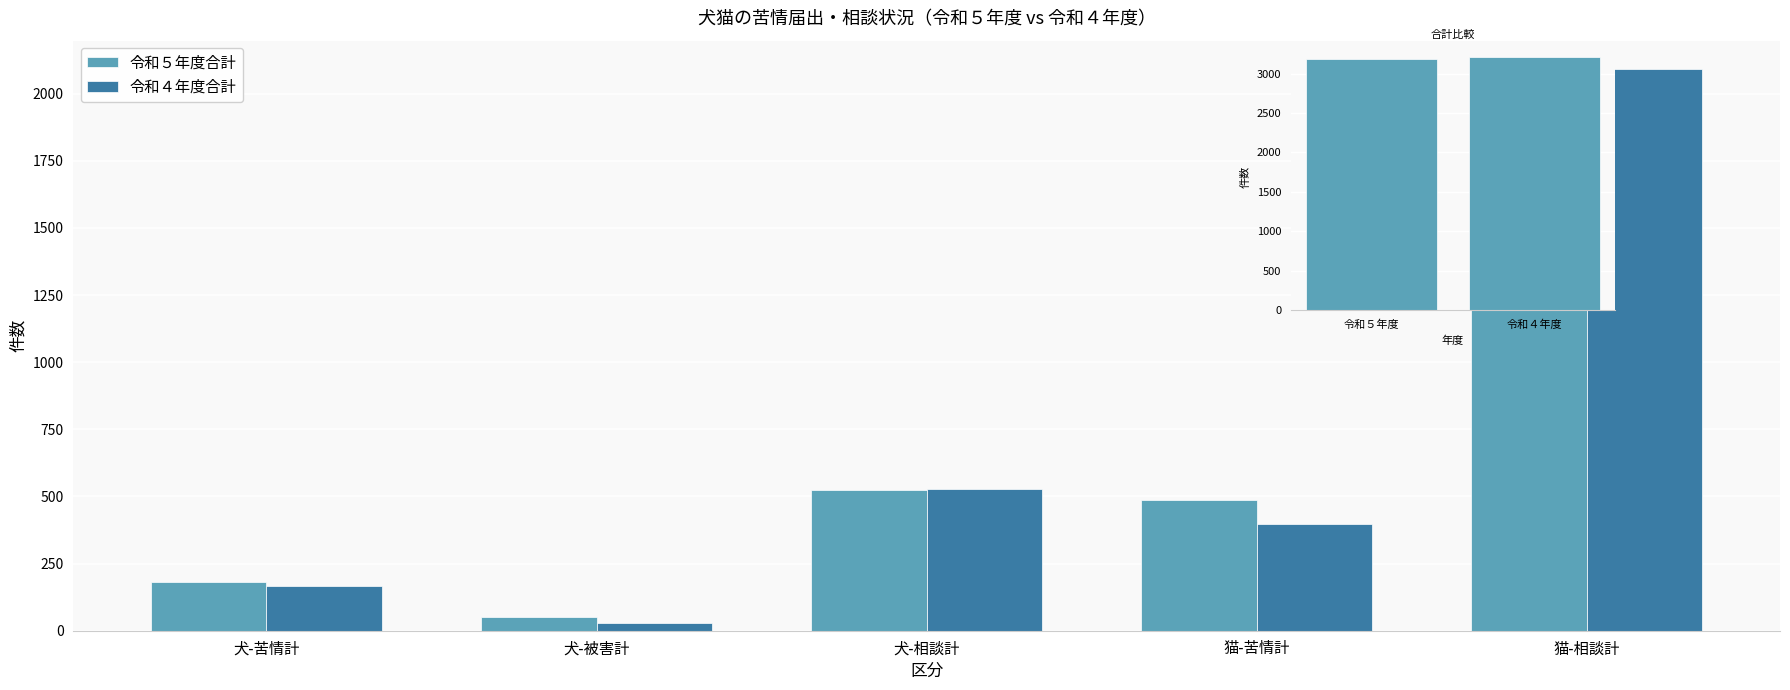

What is the label of the 2nd bar from the right?

猫-苦情計